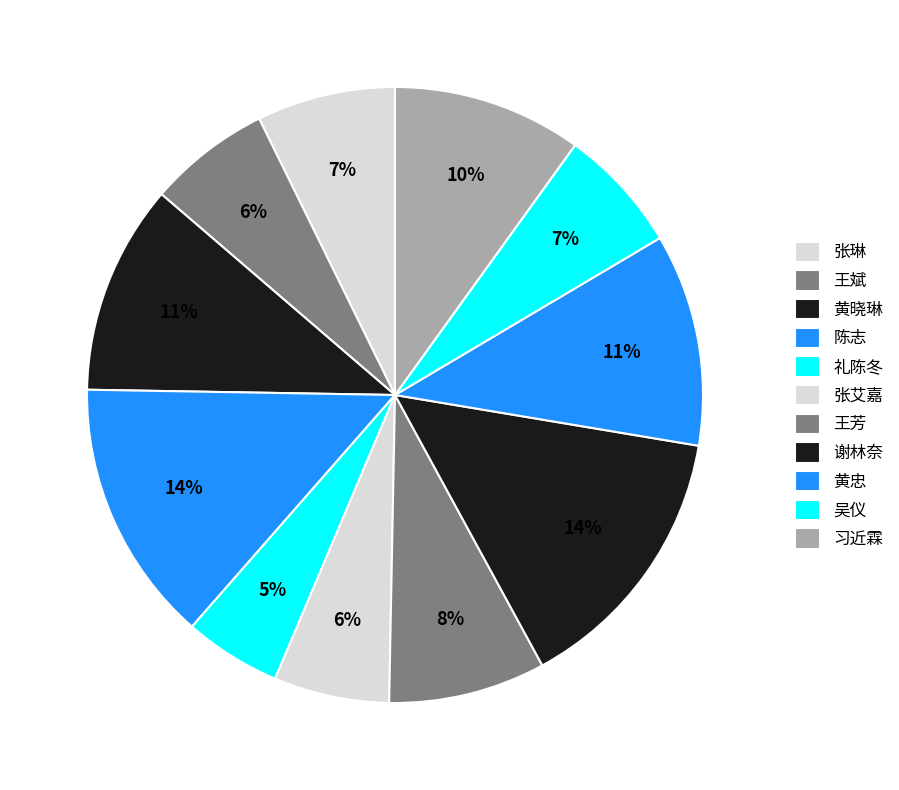

What is the ratio of the value at 陈志 to the value at 黄忠?

1.2